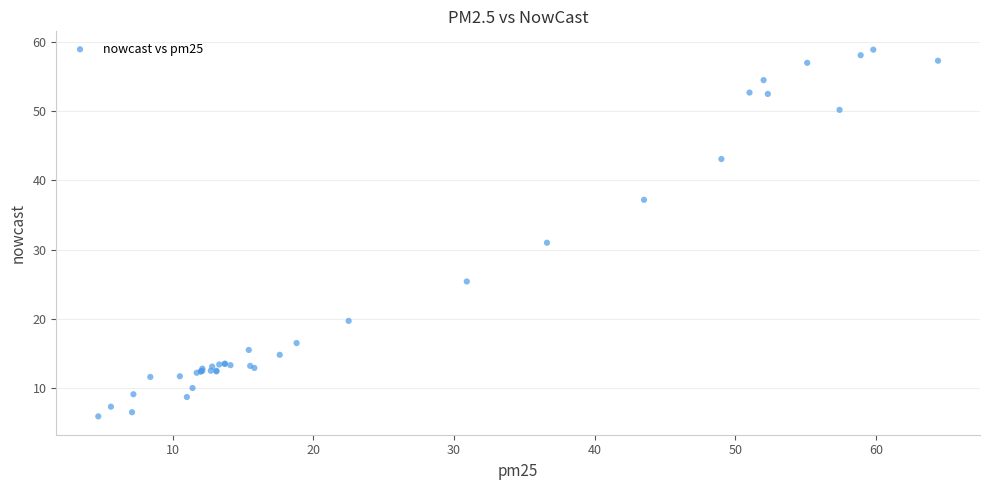

What Y value in the scatter plot is closest to 32?

31.0